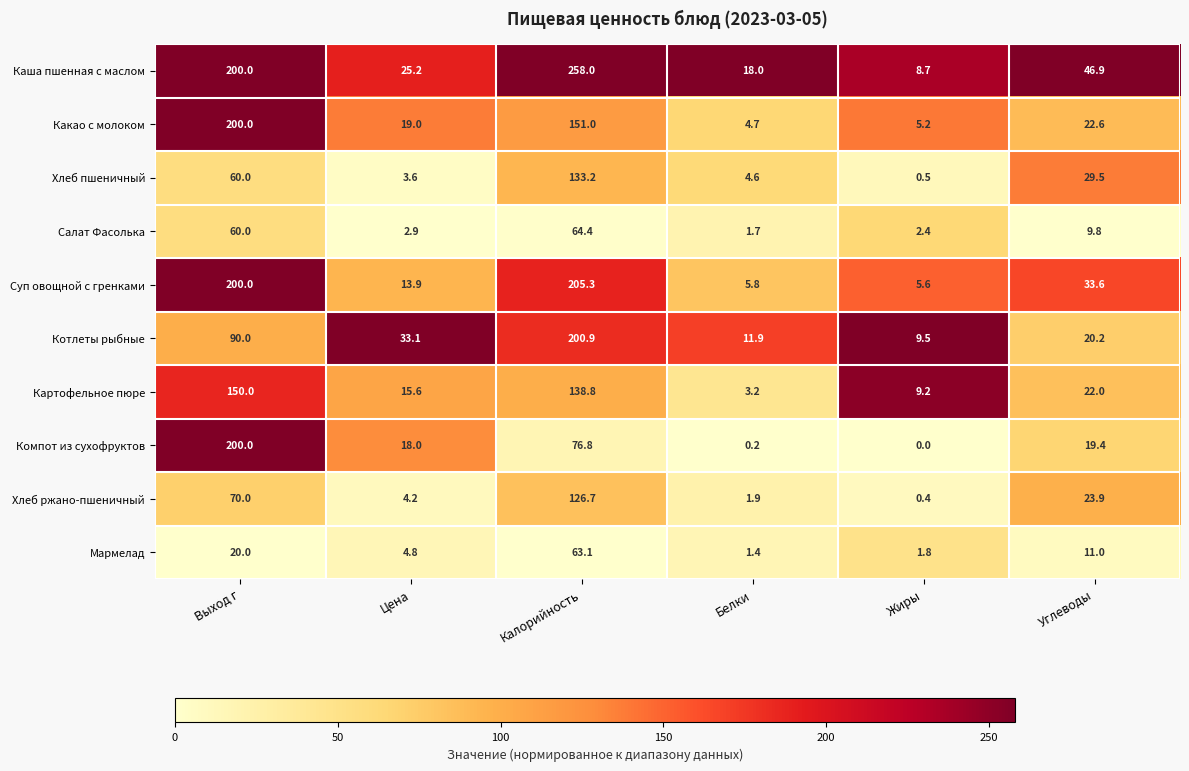

Where is Мармелад nearest to the value 32?

Выход г